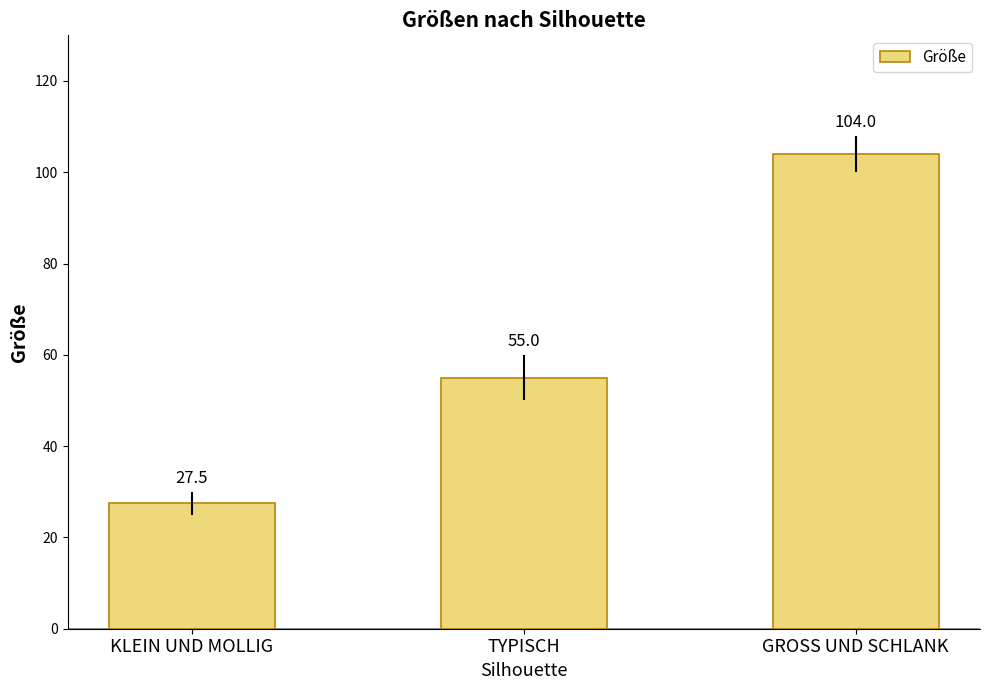

What is the label of the 1st bar from the left?

KLEIN UND MOLLIG